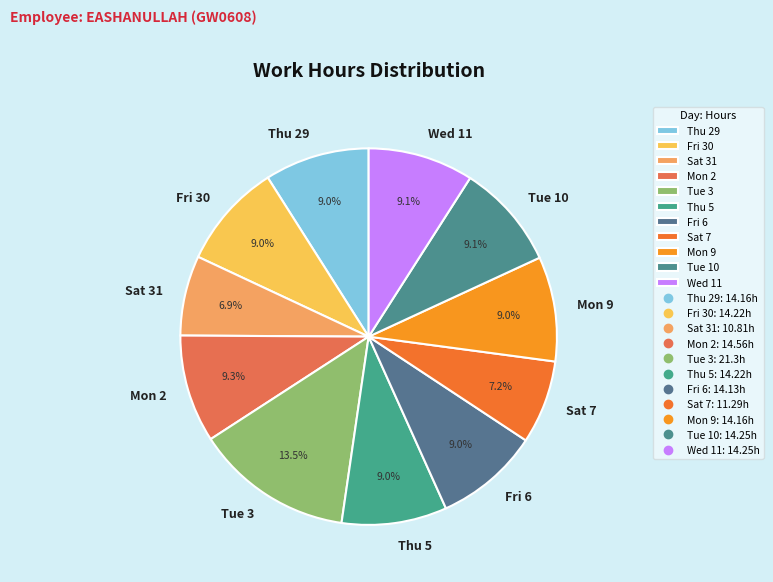

Does any single category account for the majority?

No